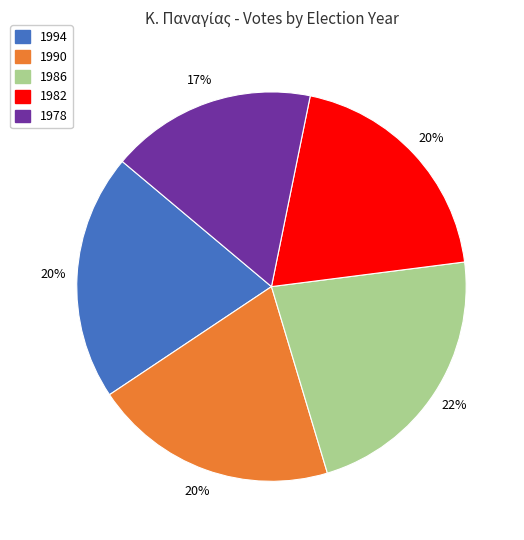

To the nearest percent, what is the difference between the largest and smallest slice percentages?

5%